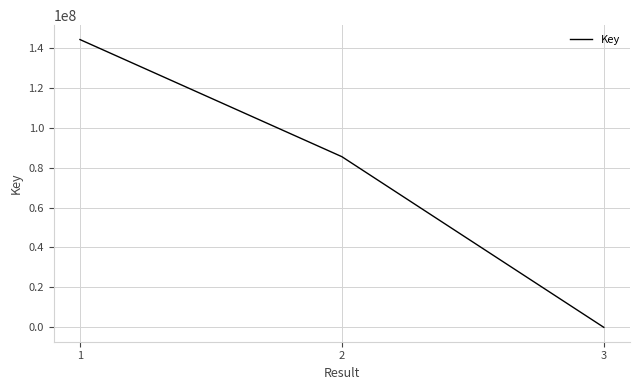

Reading left to right, transcribe all the data shown in this chart.

1=144171864	2=85492045	3=4633